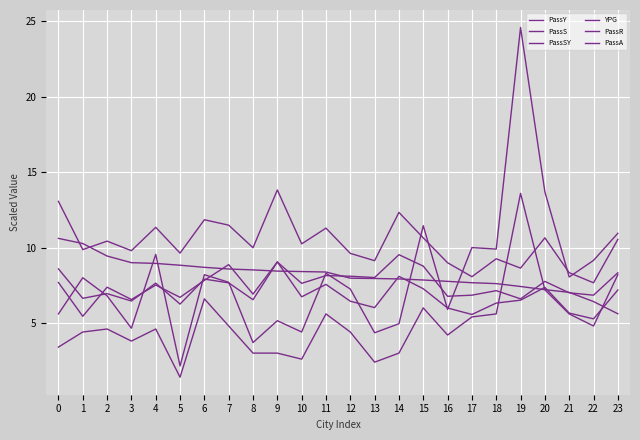

How many times do PassA and PassR cross each other?

9